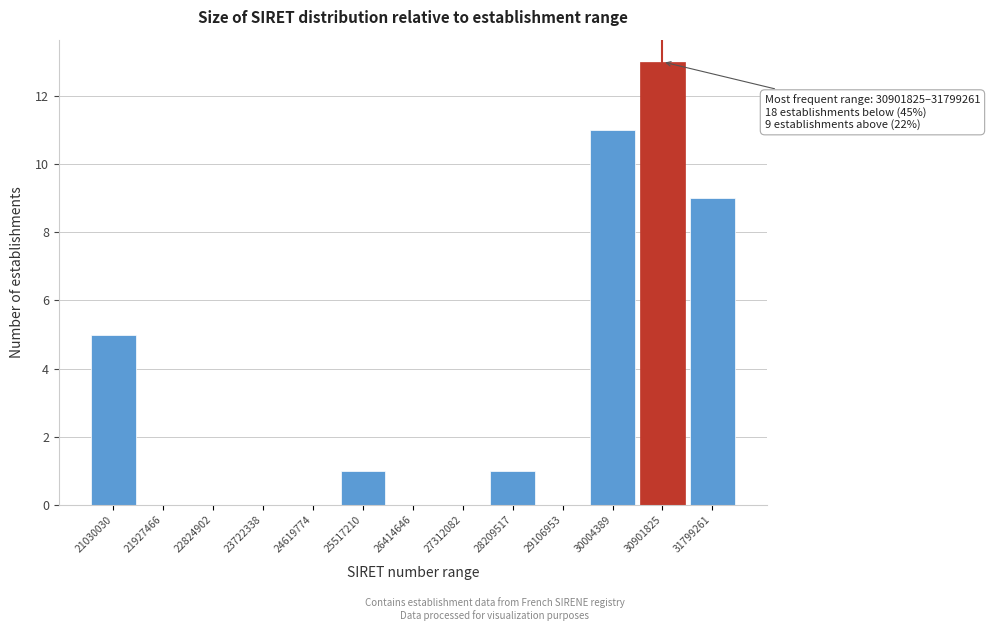

Reading left to right, transcribe all the data shown in this chart.

21030030=5	21927466=0	22824902=0	23722338=0	24619774=0	25517210=1	26414646=0	27312082=0	28209517=1	29106953=0	30004389=11	30901825=13	31799261=9